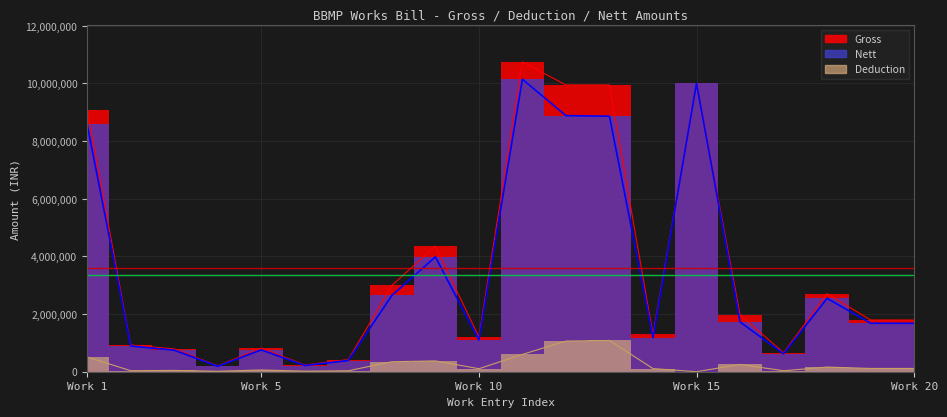

True or false: Deduction and Nett intersect in this chart.

False